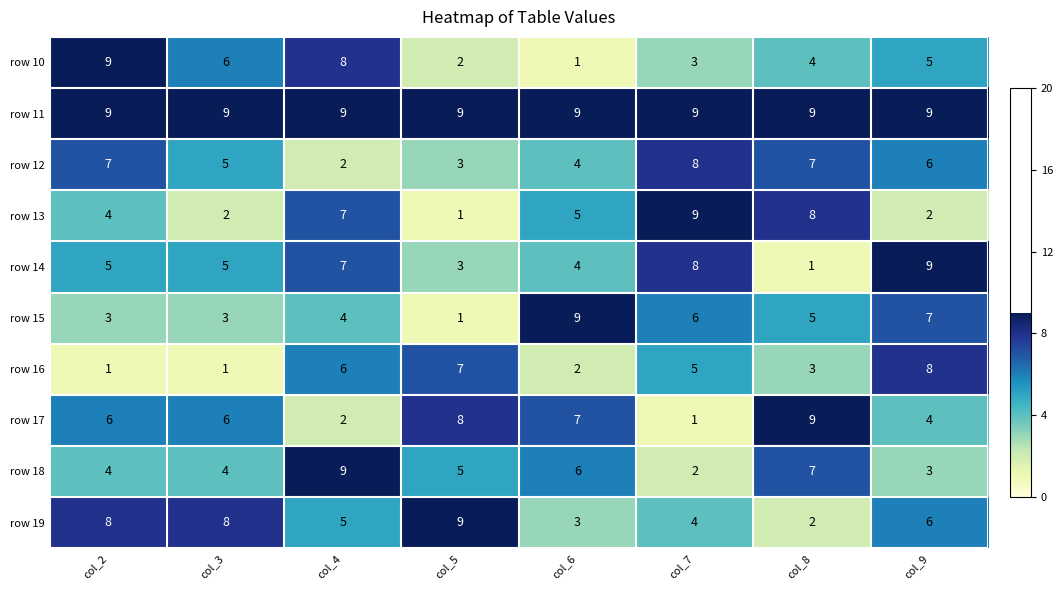

What is the greatest value displayed?

9